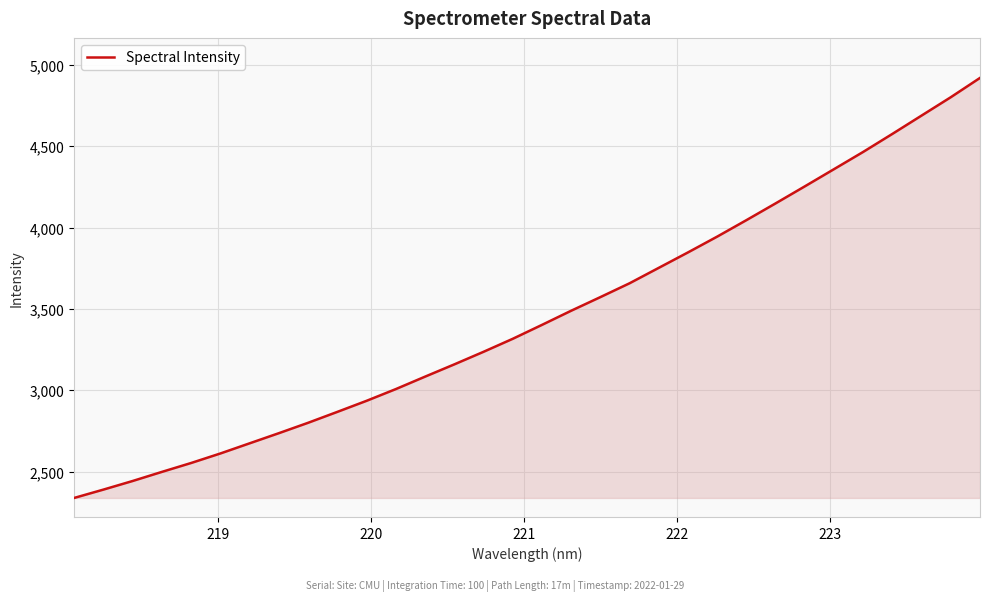

What is the difference between the maximum and minimum values?

2580.9